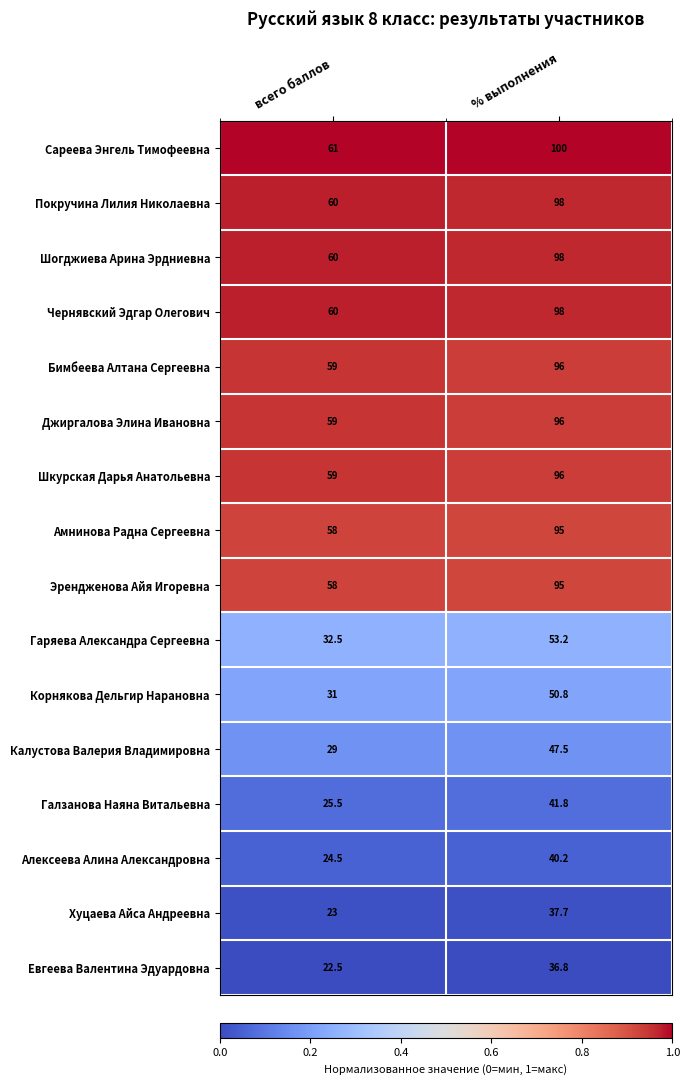

True or false: Чернявский Эдгар Олегович has a value of 23.6 at % выполнения.

False